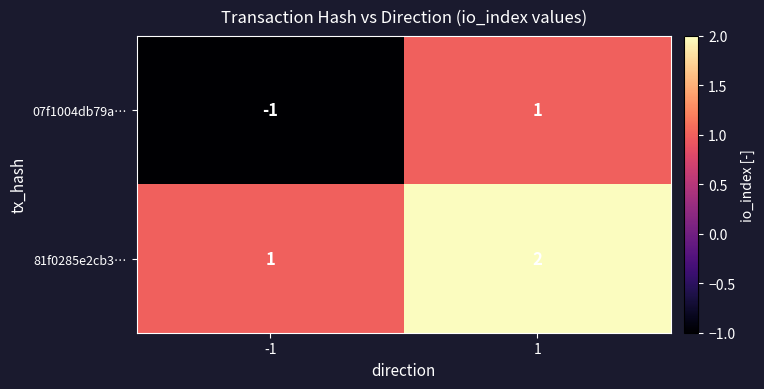

Which series has the largest total across all categories?

81f0285e2cb3…